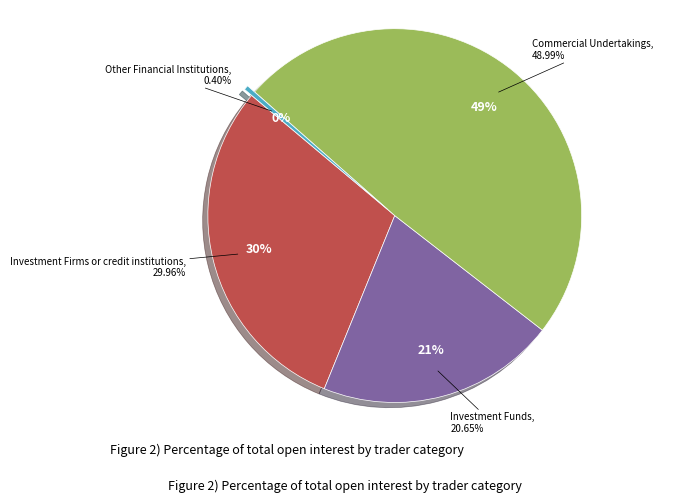

Does Other Financial Institutions represent more than half of the total?

No